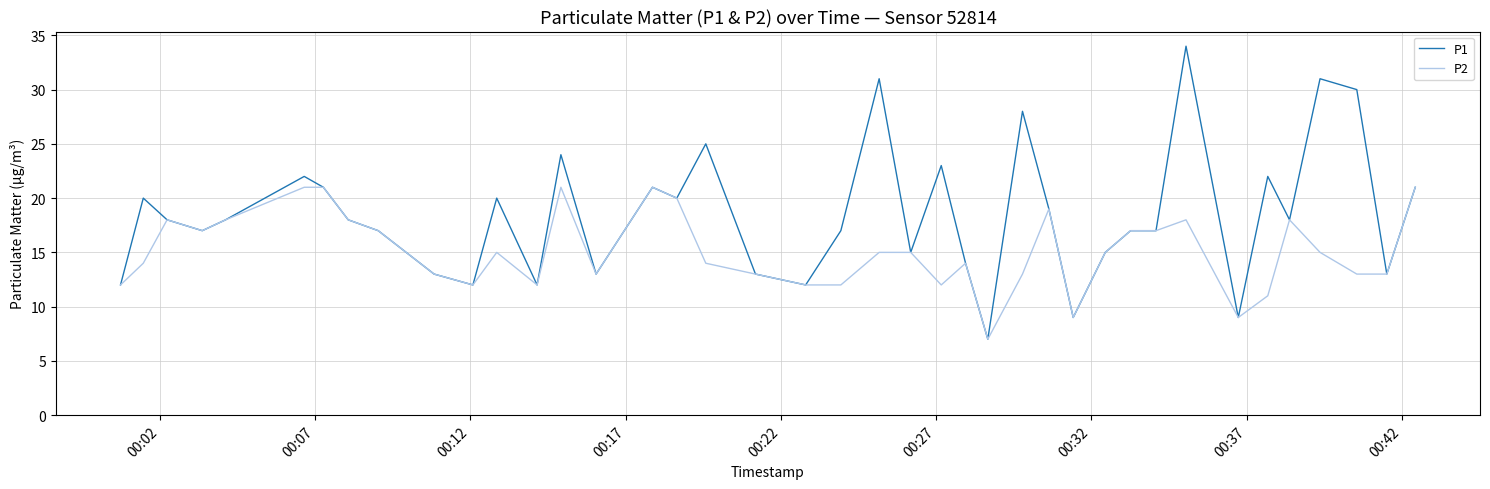

List the series in order of their overall mean, lowest first.

P2, P1